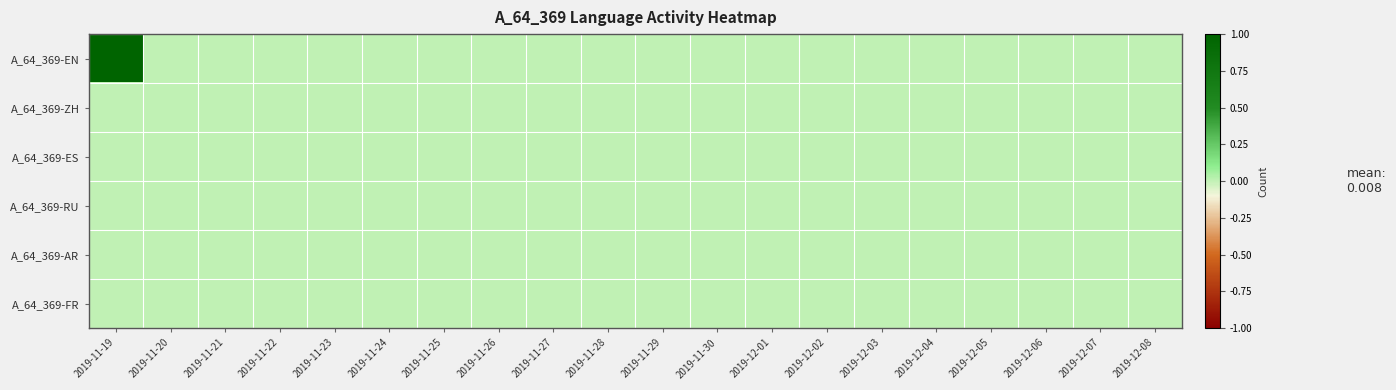

Between 2019-12-02 and 2019-11-28, which is larger?

2019-12-02